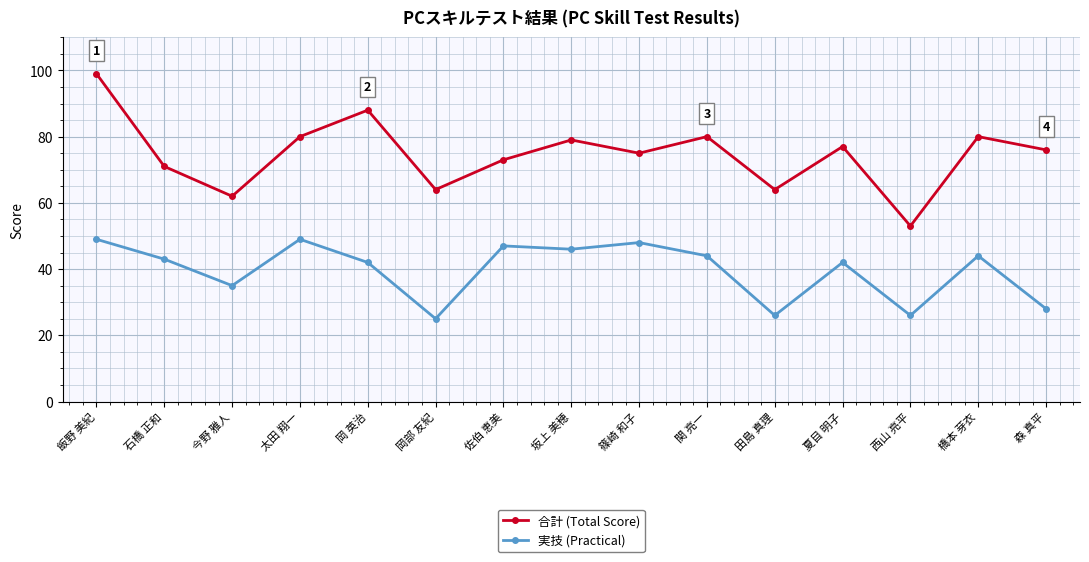

Rank the series by their maximum value, from lowest to highest.

実技 (Practical), 合計 (Total Score)